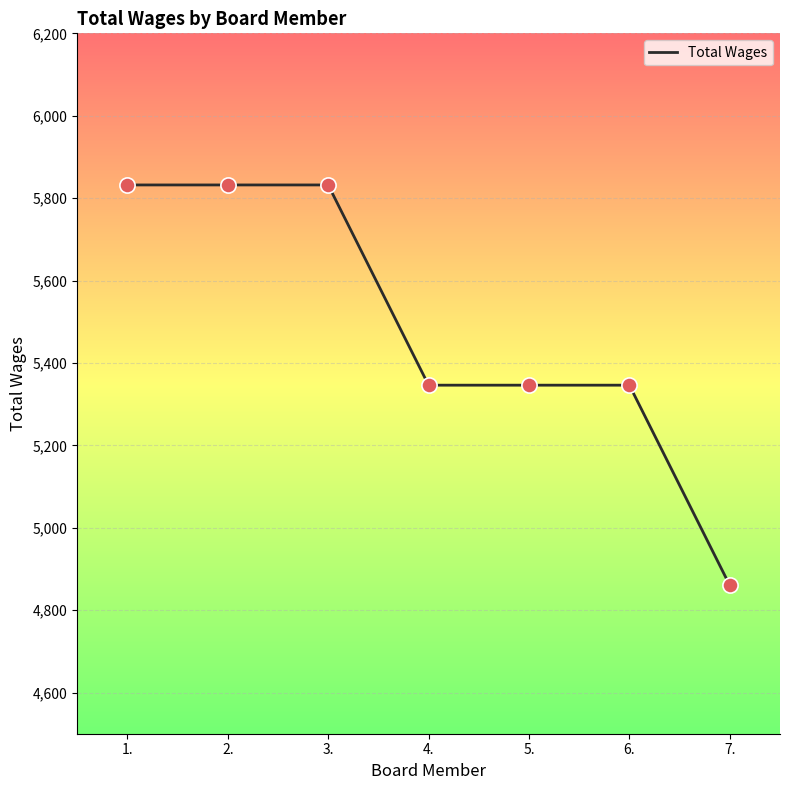

What is the ratio of the value at 7. to the value at 6.?

0.9